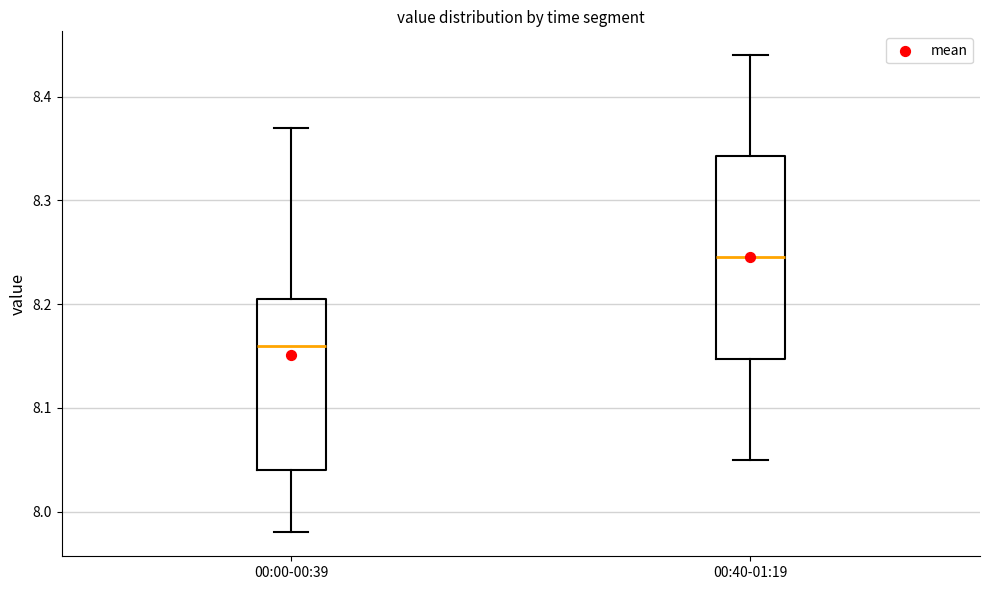

Where is the lower edge of the box for 00:00-00:39 on the y-axis? The values are not printed on the chart, so give them approximately, as read against the axis.

8.04